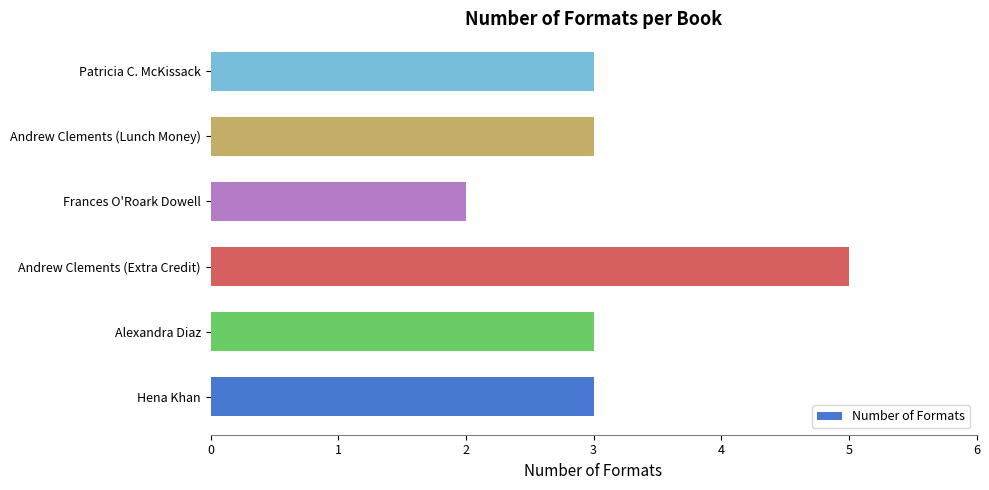

What is the ratio of the value at Andrew Clements (Extra Credit) to the value at Andrew Clements (Lunch Money)?

1.7